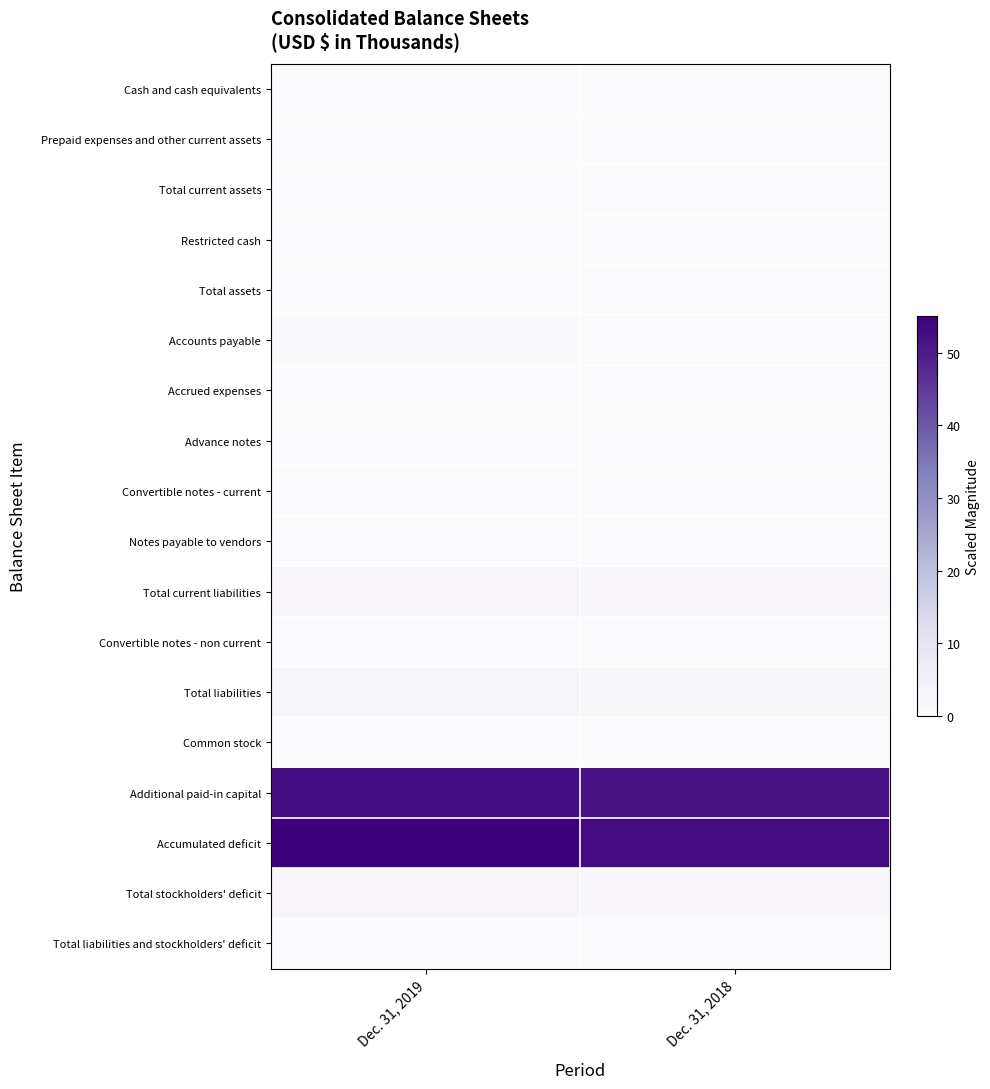

At which category is the sum across all series the highest?

Dec. 31, 2019